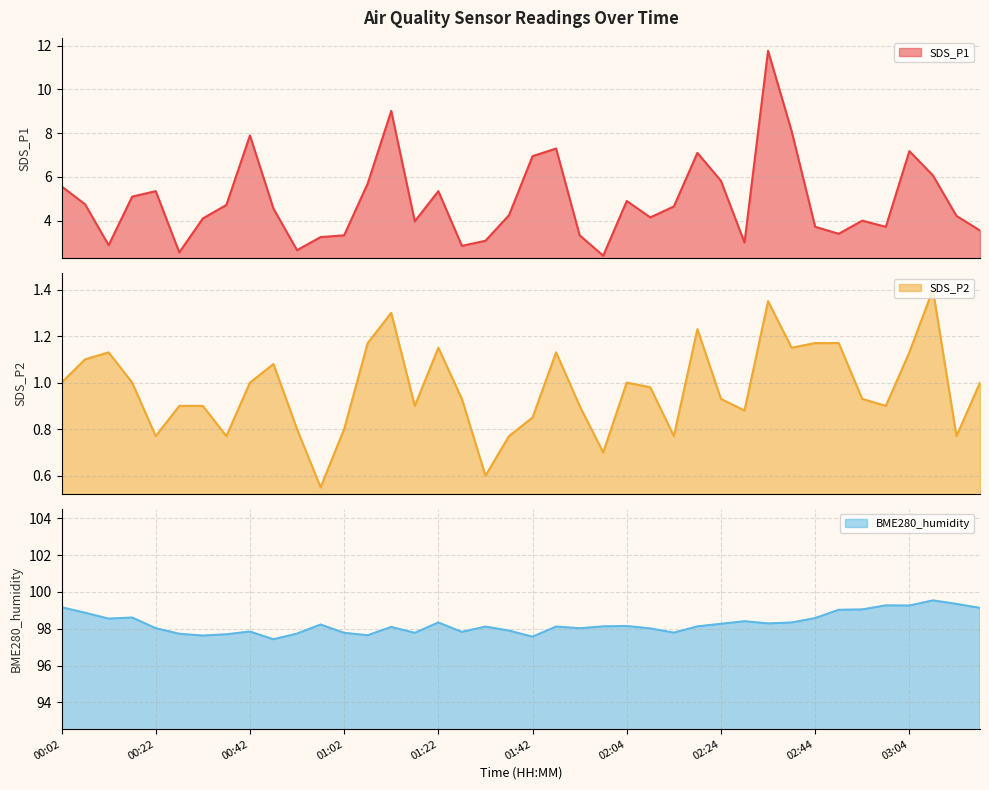

What is the label of the 7th point from the right?

02:49